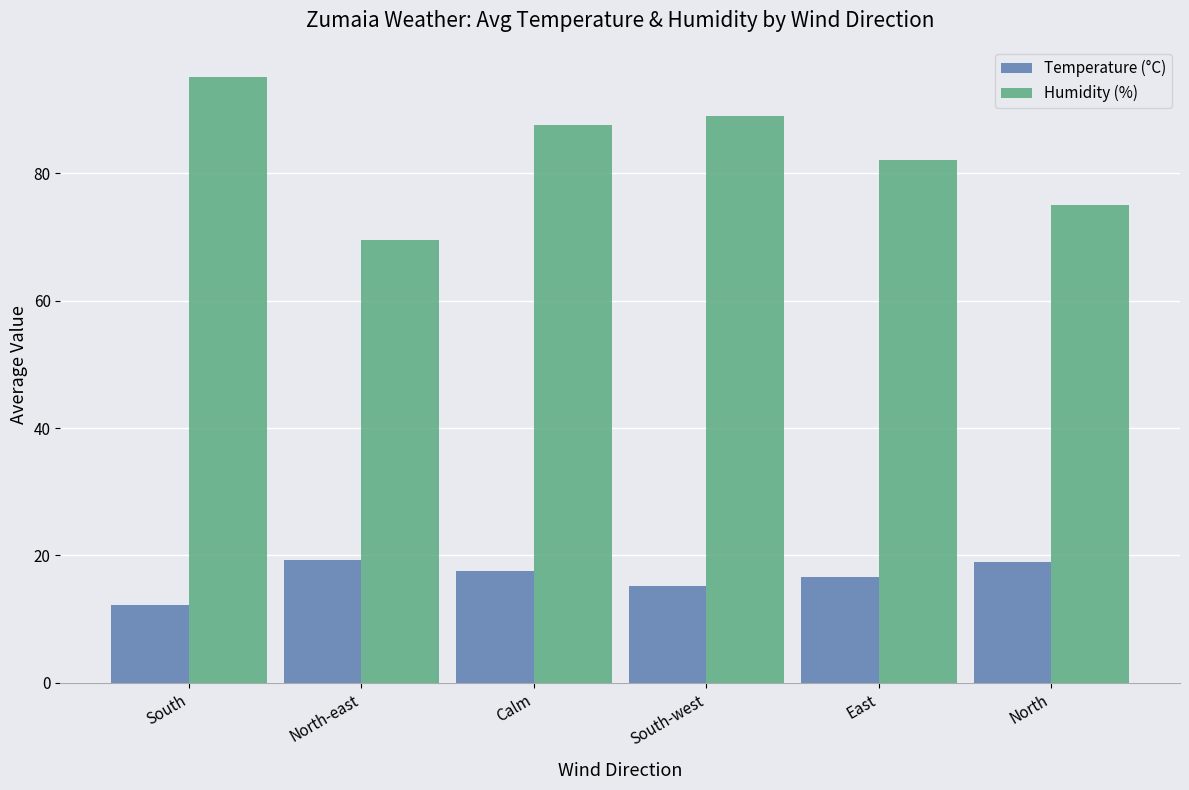

What is the difference between the highest and lowest values at North-east?

50.2